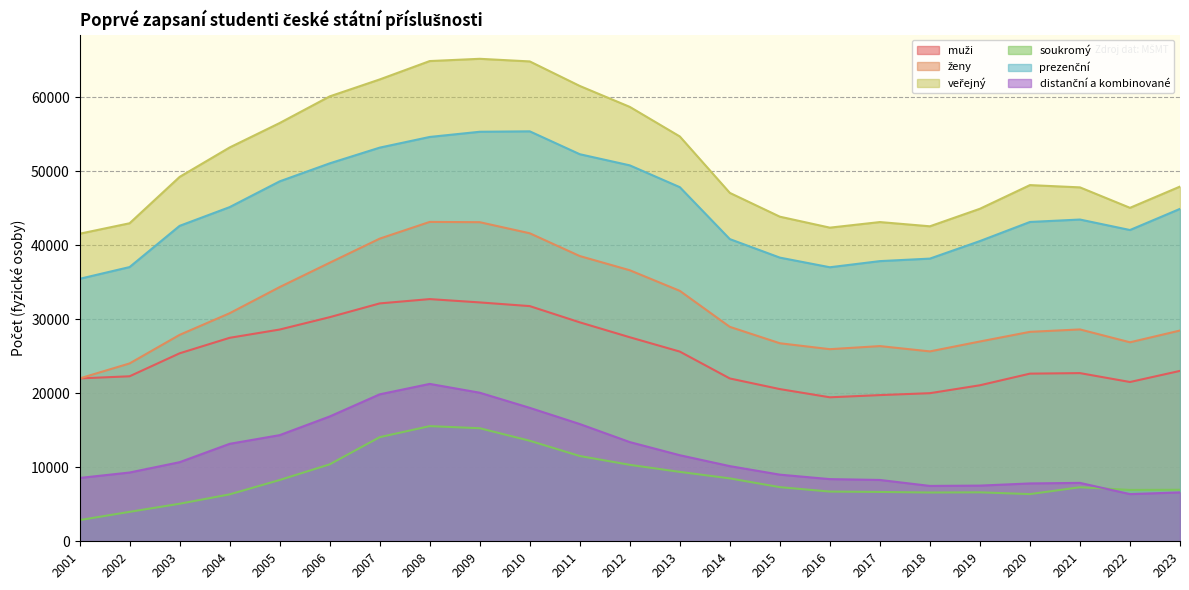

True or false: distanční a kombinované and soukromý intersect in this chart.

True